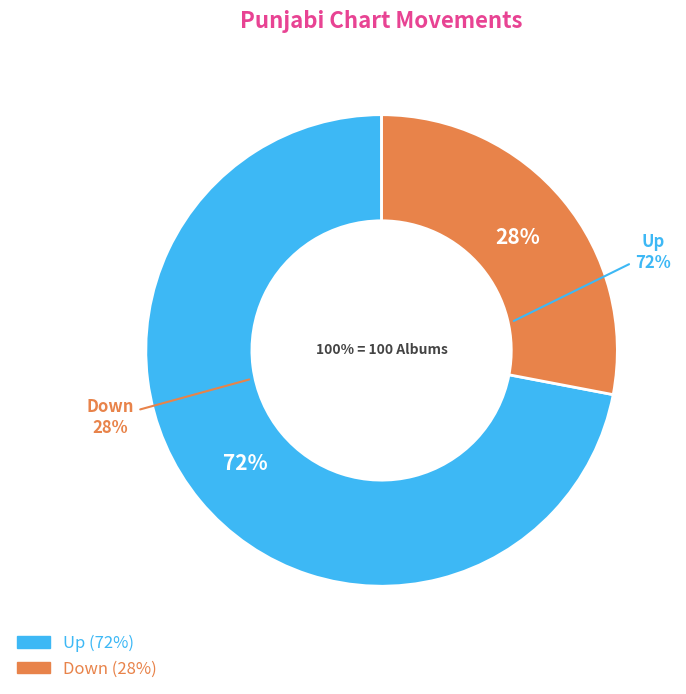

Count the number of slices in the pie.

2